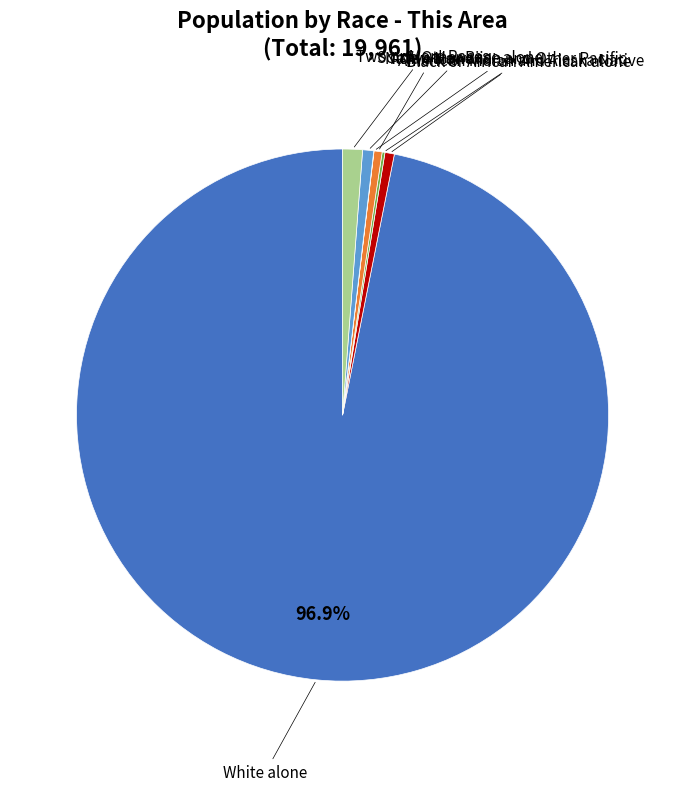

Does any single category account for the majority?

Yes